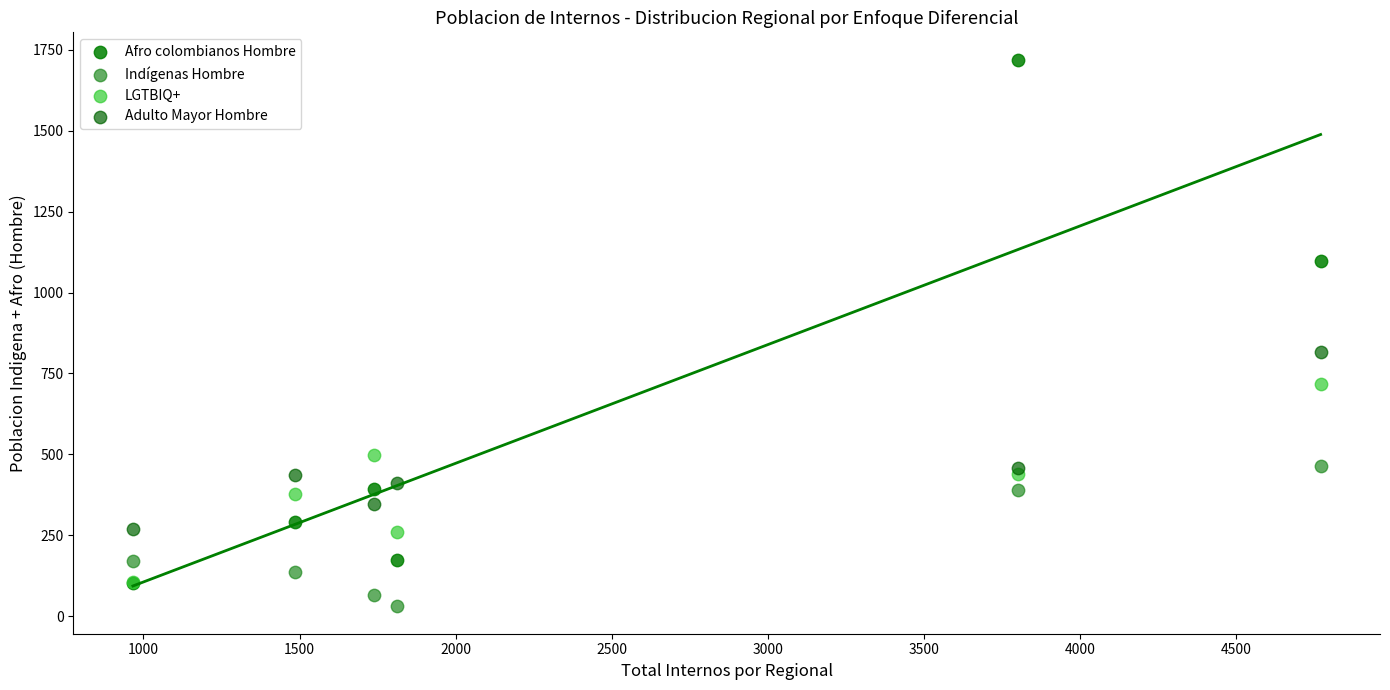

Which series has the largest Y range (max minus min)?

Afro colombianos Hombre